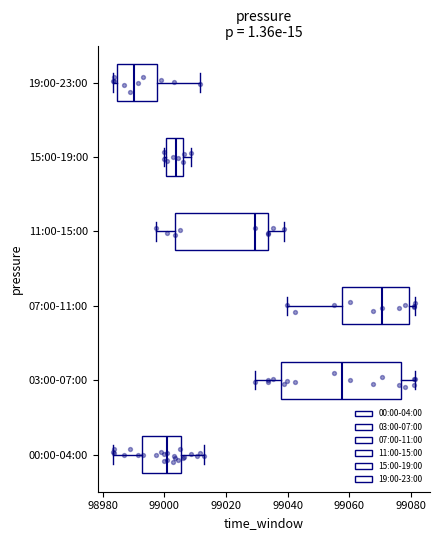

Reading bottom to top, read every box against the x-axis: the position of its median line, the range the box covers, and the ends of its whiskers. The values are not printed on the chart, so give them approximately, as read against the axis.

00:00-04:00: median 99000, box 98992 to 99006, whiskers 98984 to 99012
03:00-07:00: median 99058, box 99038 to 99076, whiskers 99030 to 99082
07:00-11:00: median 99070, box 99058 to 99080, whiskers 99040 to 99082
11:00-15:00: median 99030, box 99004 to 99034, whiskers 98998 to 99038
15:00-19:00: median 99004, box 99000 to 99006, whiskers 99000 (just left of the box's left edge) to 99008
19:00-23:00: median 98990, box 98984 to 98998, whiskers 98984 (just left of the box's left edge) to 99012